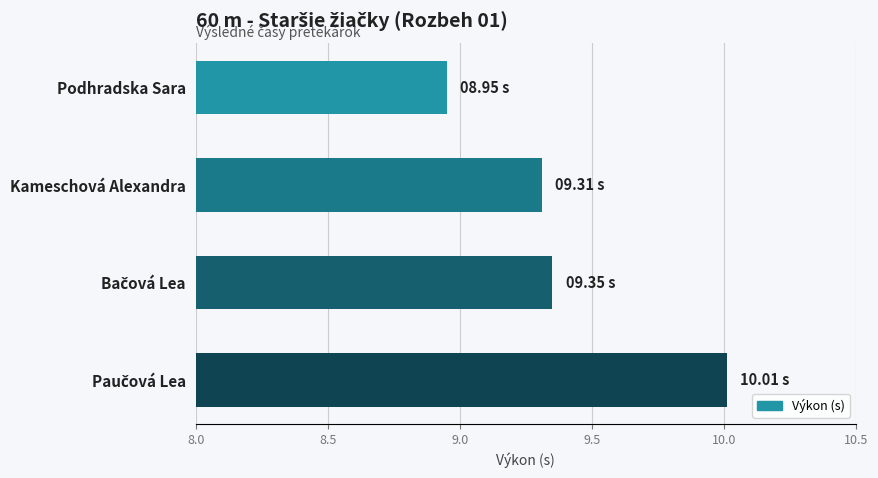

What is the average value?

9.4